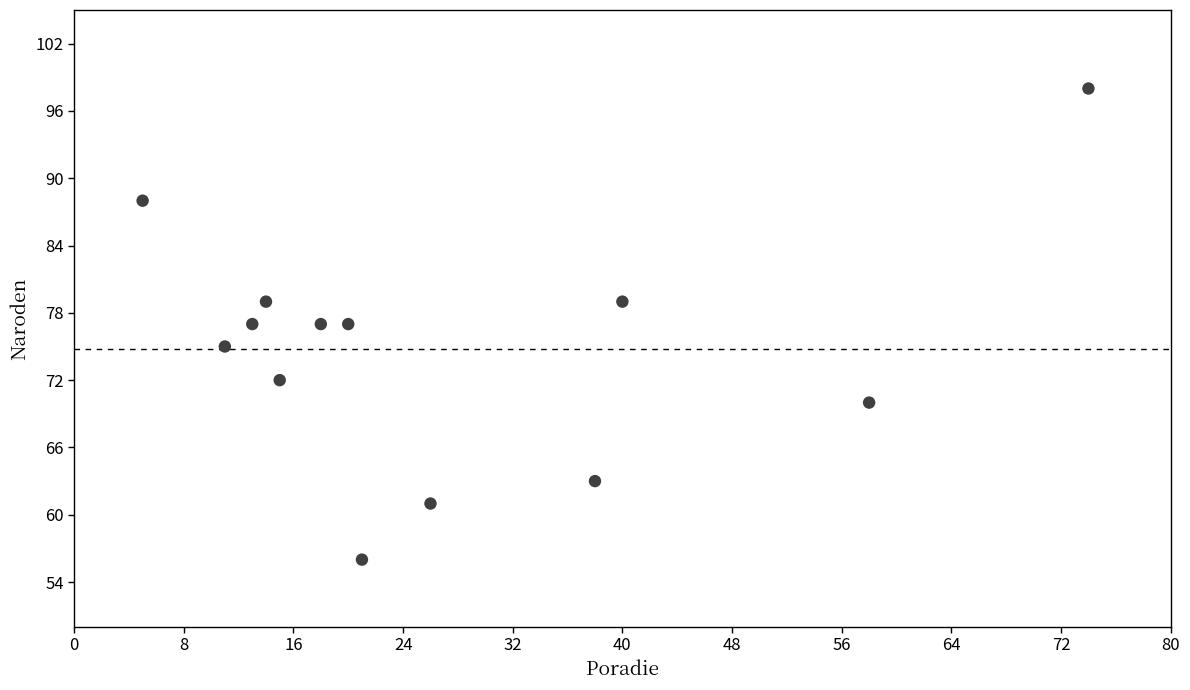

What is the range of X values (max minus min)?

69